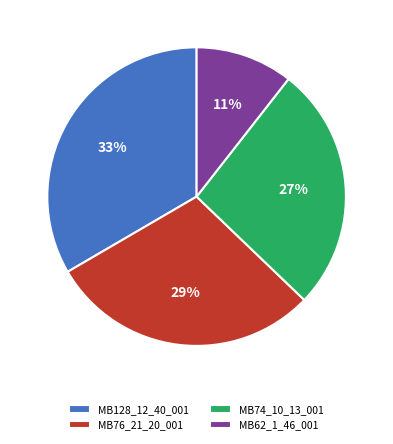

Combined, do MB74_10_13_001 and MB62_1_46_001 account for over 50%?

No